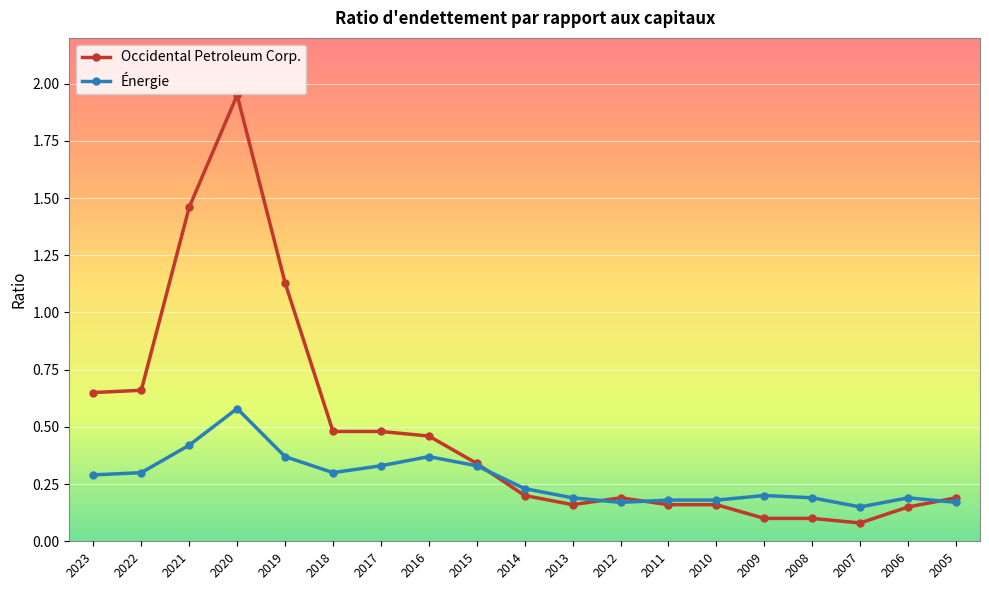

Which series changed the most between 2020 and 2018?

Occidental Petroleum Corp.